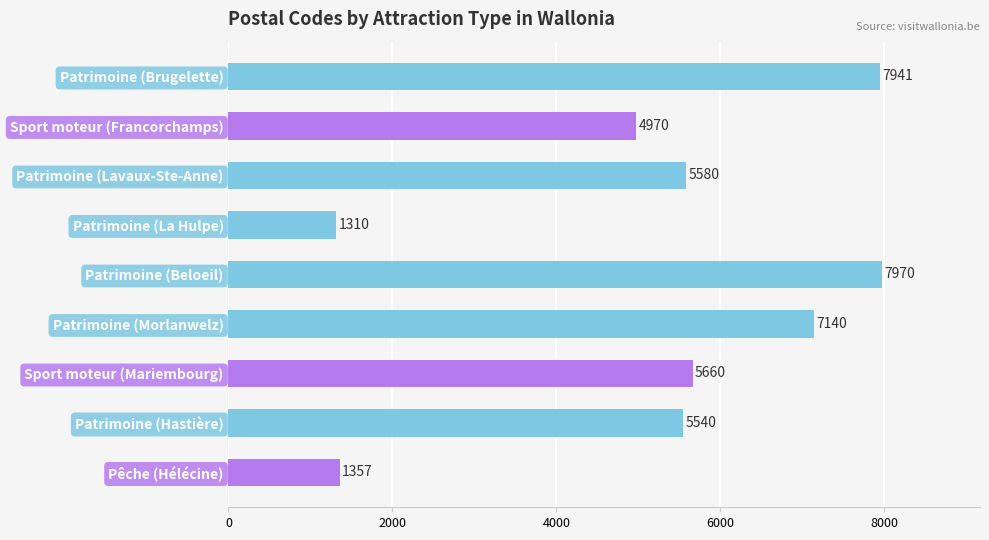

Reading bottom to top, what are all the values shown in this chart?

1357	5540	5660	7140	7970	1310	5580	4970	7941